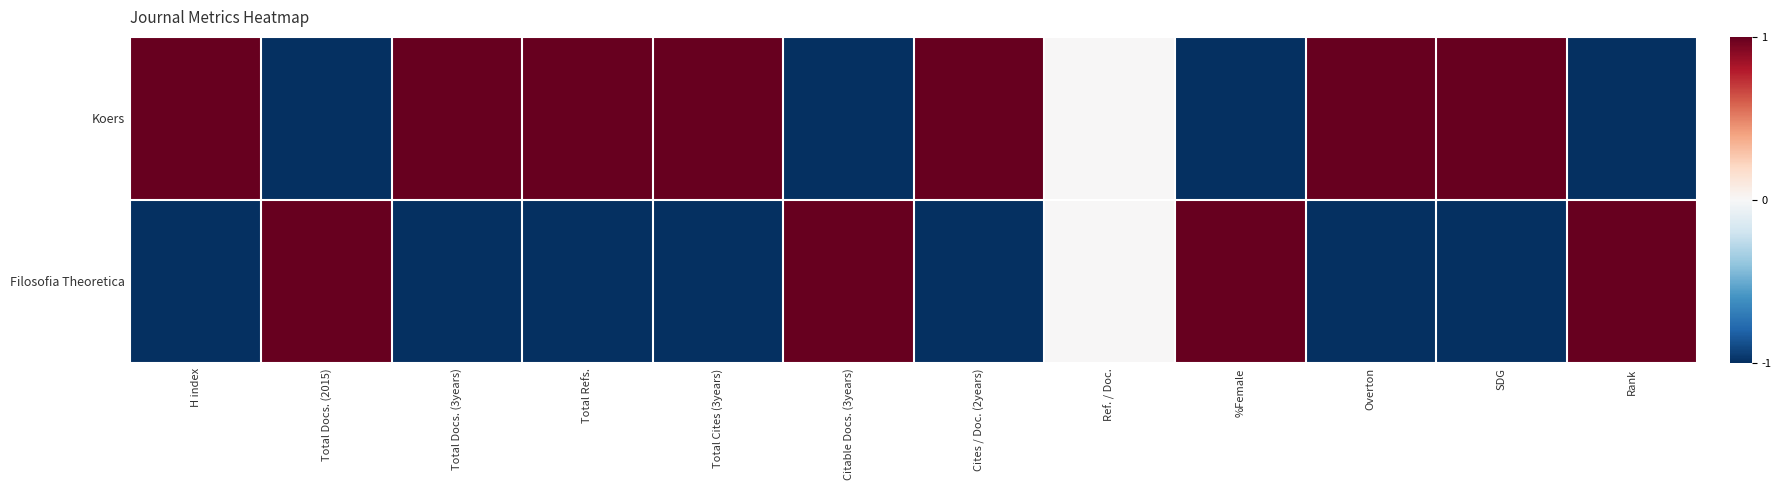

Which series has the largest total across all categories?

Koers